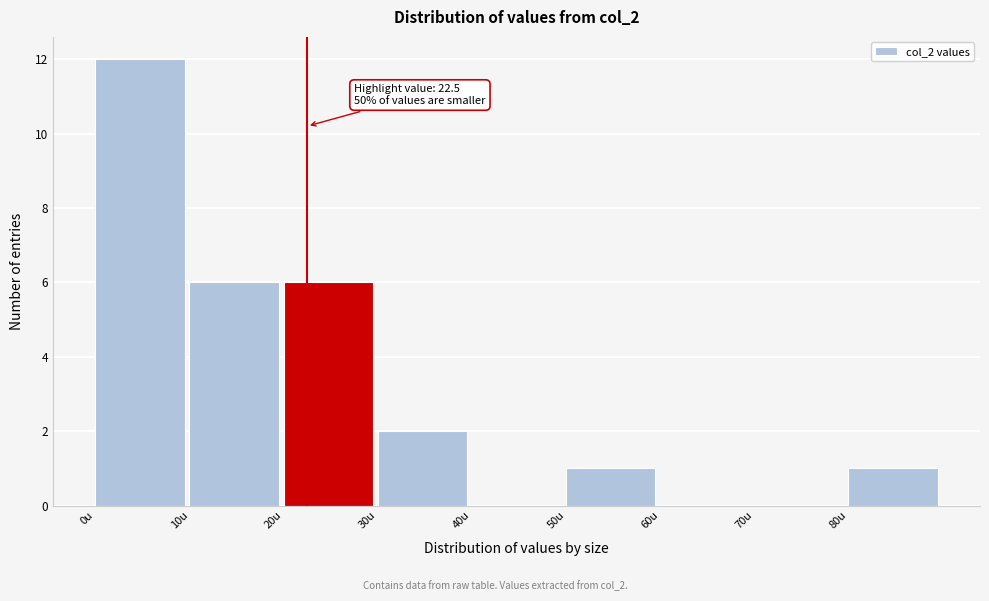

Which range on the x-axis has the tallest bar?

0 to 10